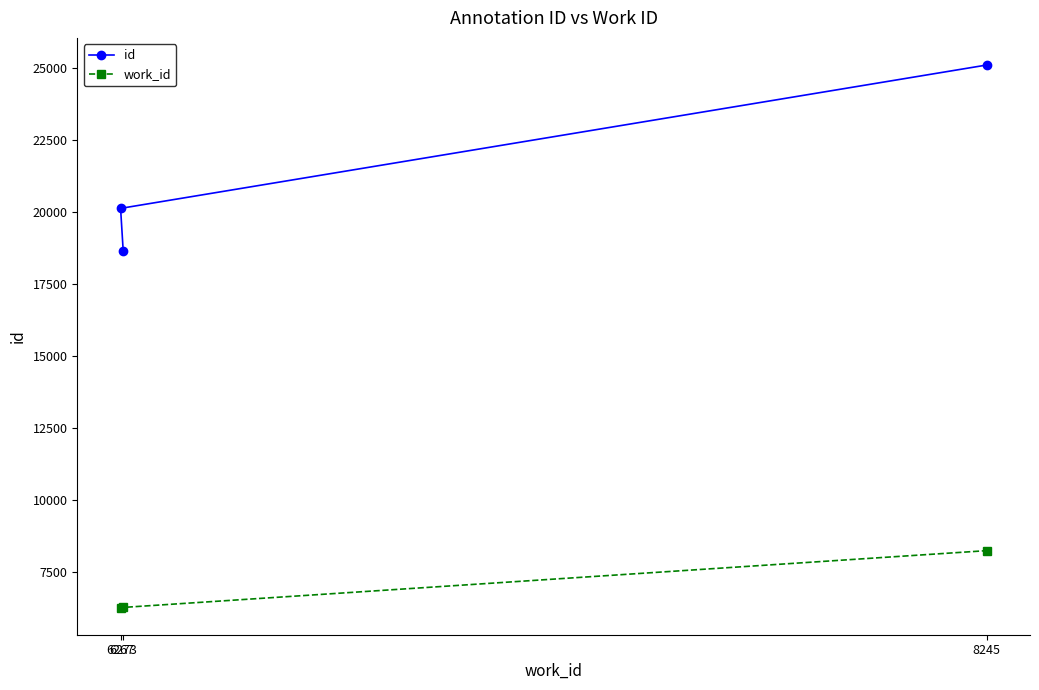

At which label does id reach its minimum?

6273